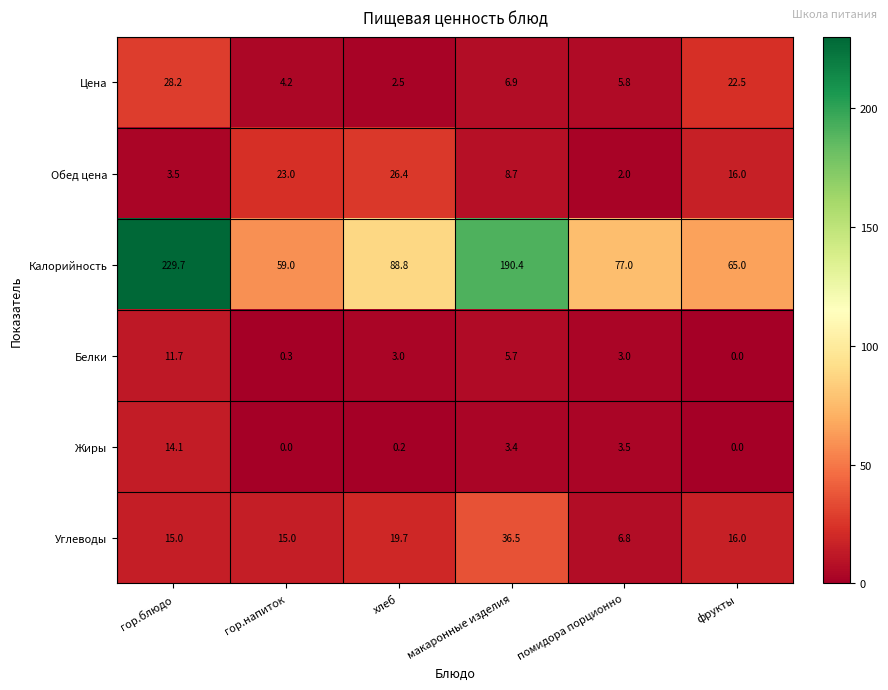

At how many categories does at least one series exceed 50?

6